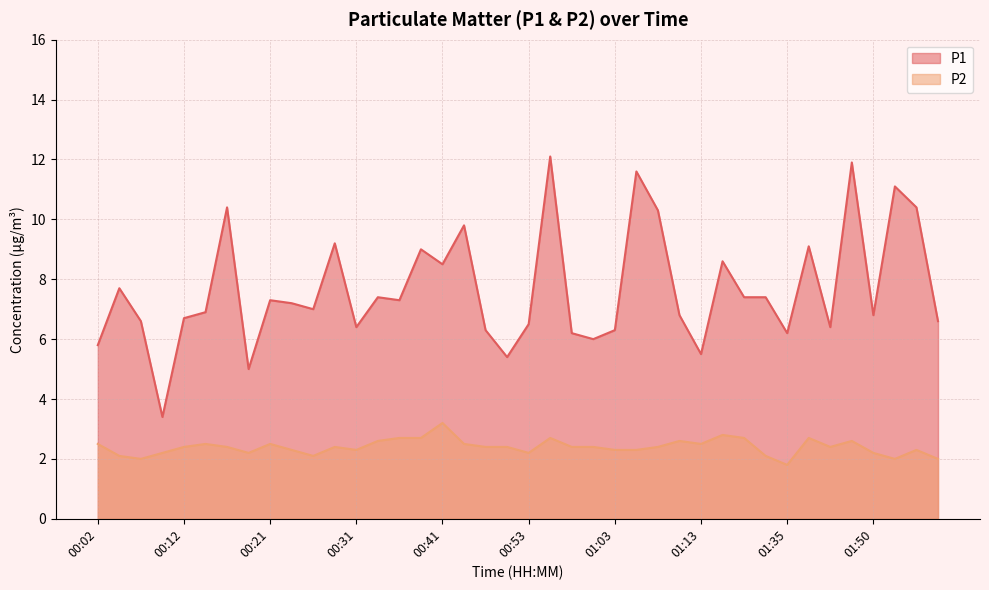

What is the label of the 23rd point from the right?

00:46